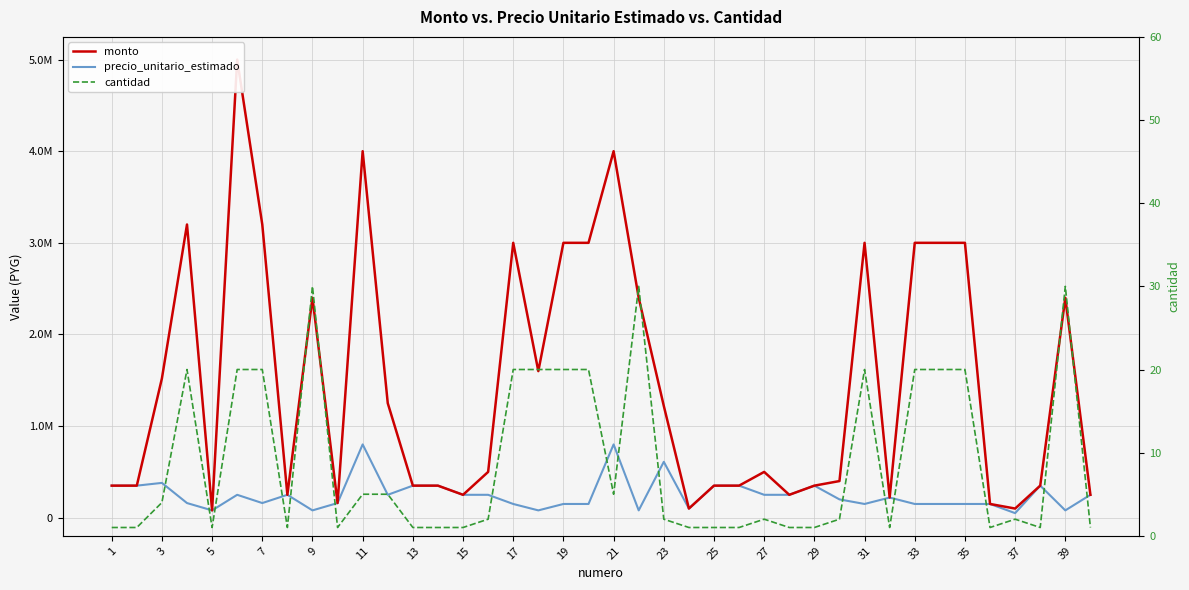

How many values in the cantidad series exceed 2?

18